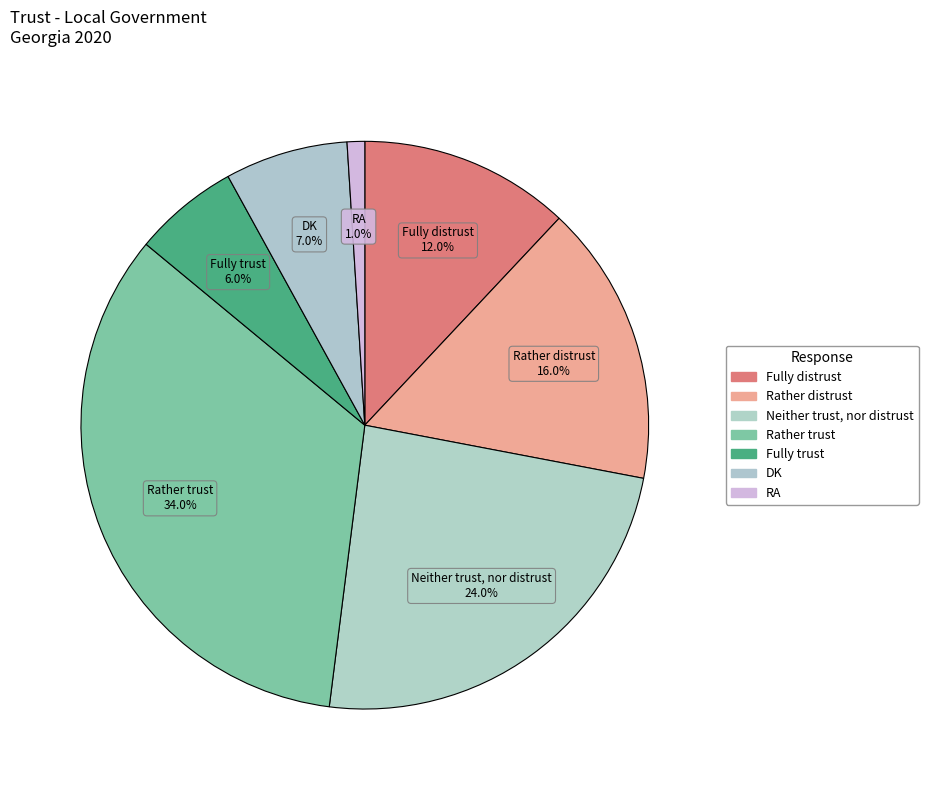

What percentage is the Rather distrust slice, to the nearest percent?

16%